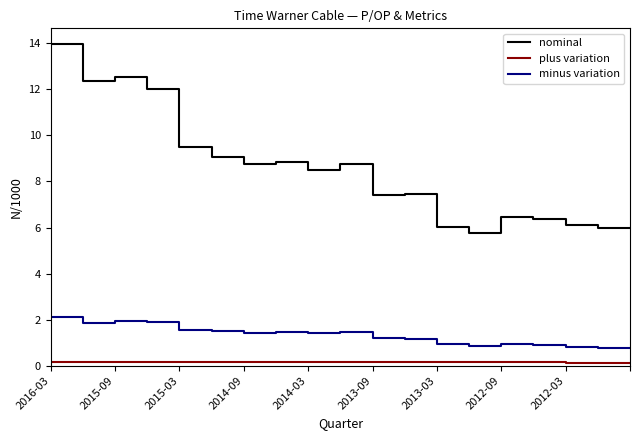

What is the lowest value of the minus variation series?

0.8